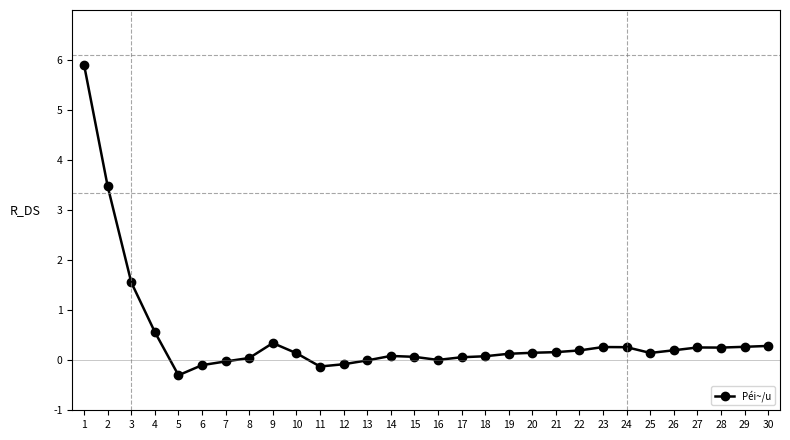

How many distinct data groups are displayed?

1